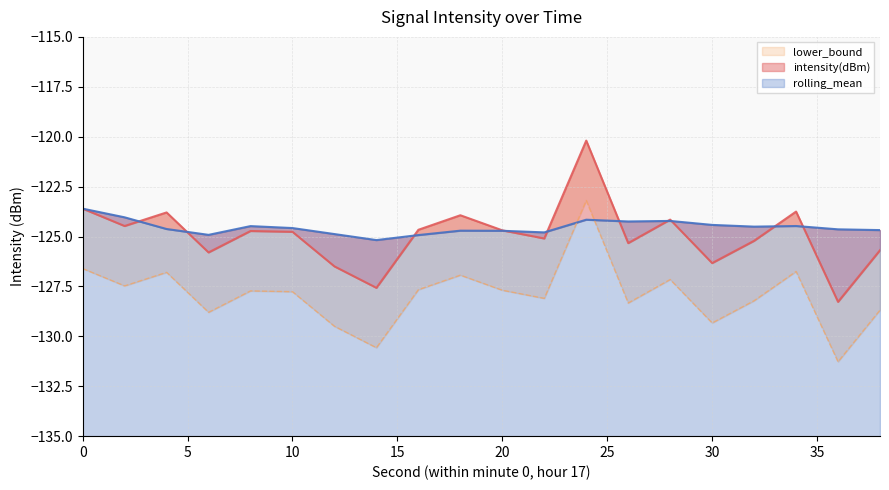

The lower_bound series shows -80.3 at 10. True or false?

False